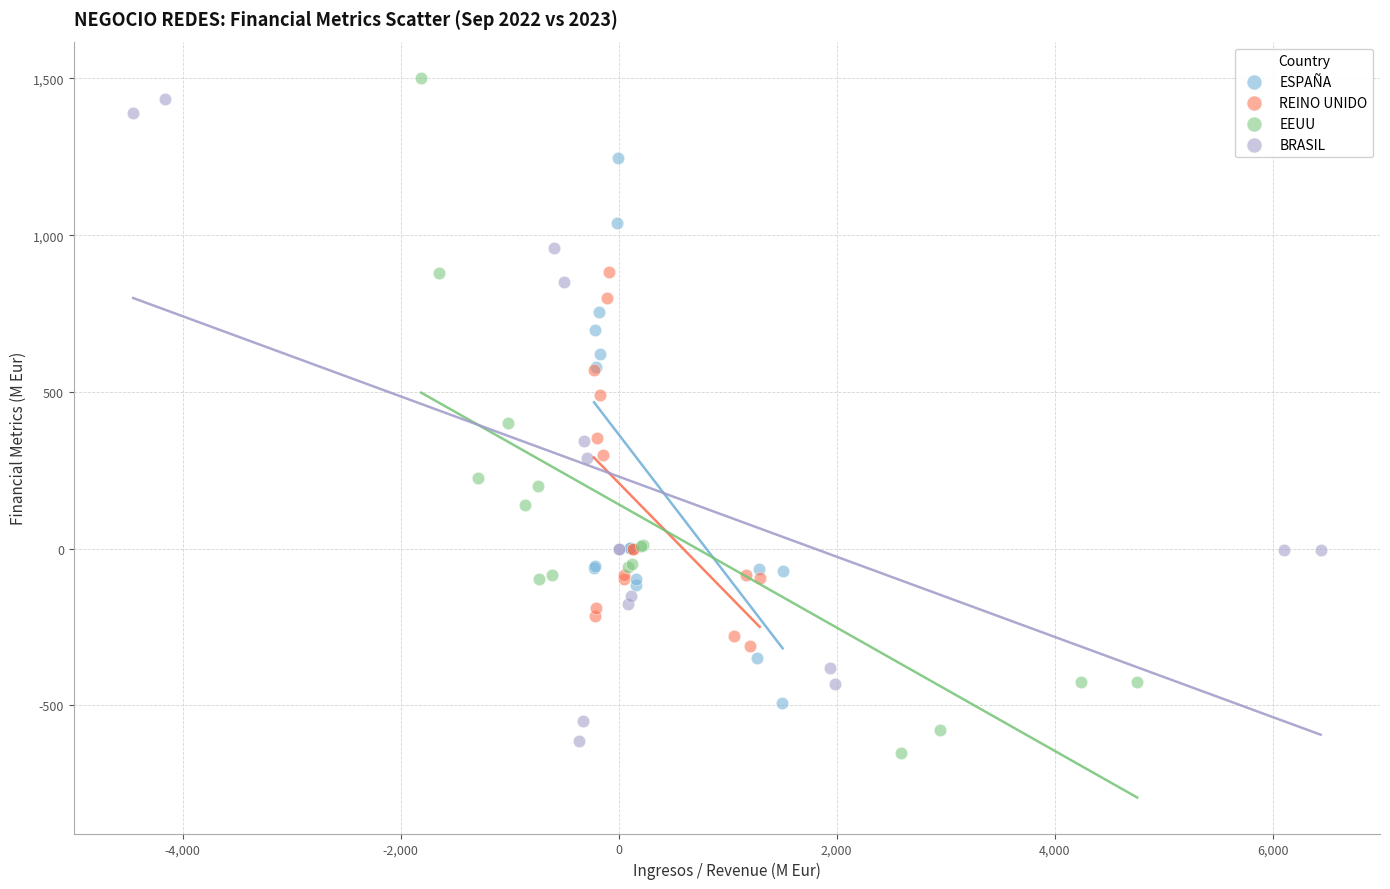

Which series reaches the maximum Y coordinate?

EEUU